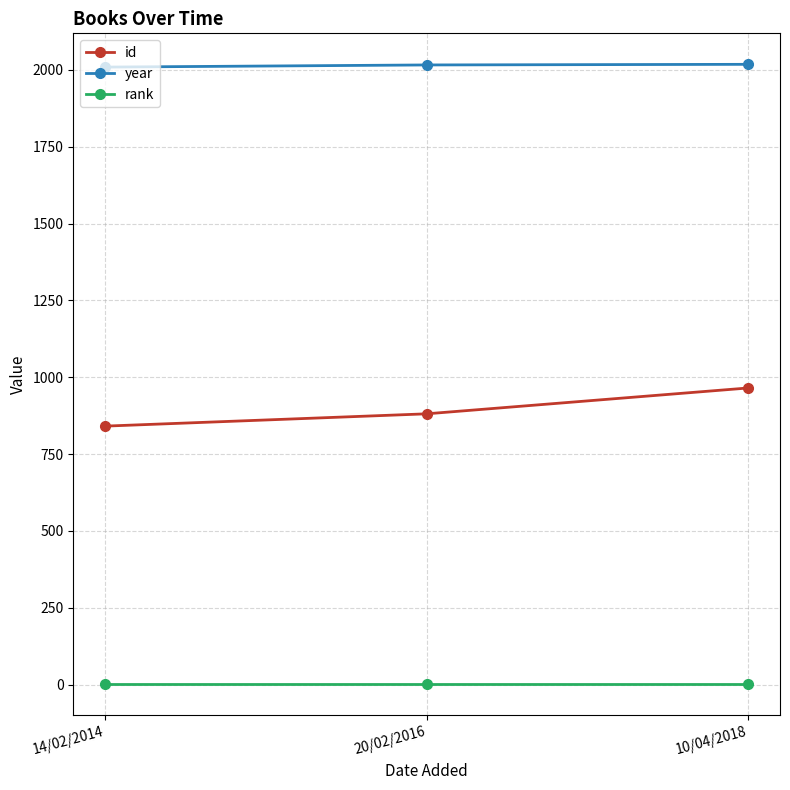

What is the label of the 2nd point from the left?

20/02/2016